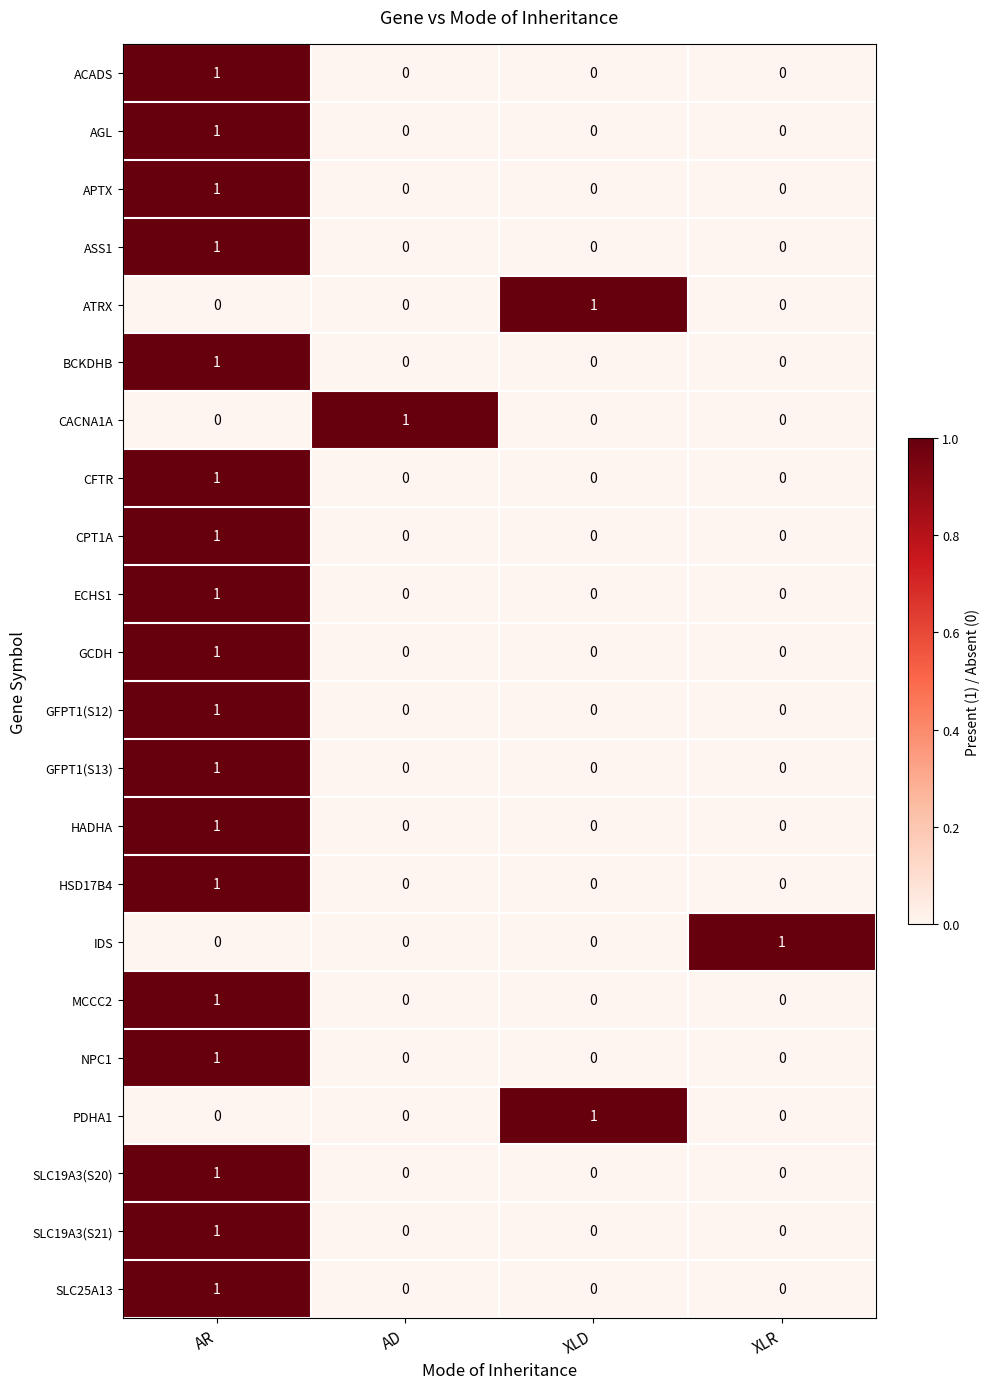

Count the PDHA1 values in the range 0 to 1.

4